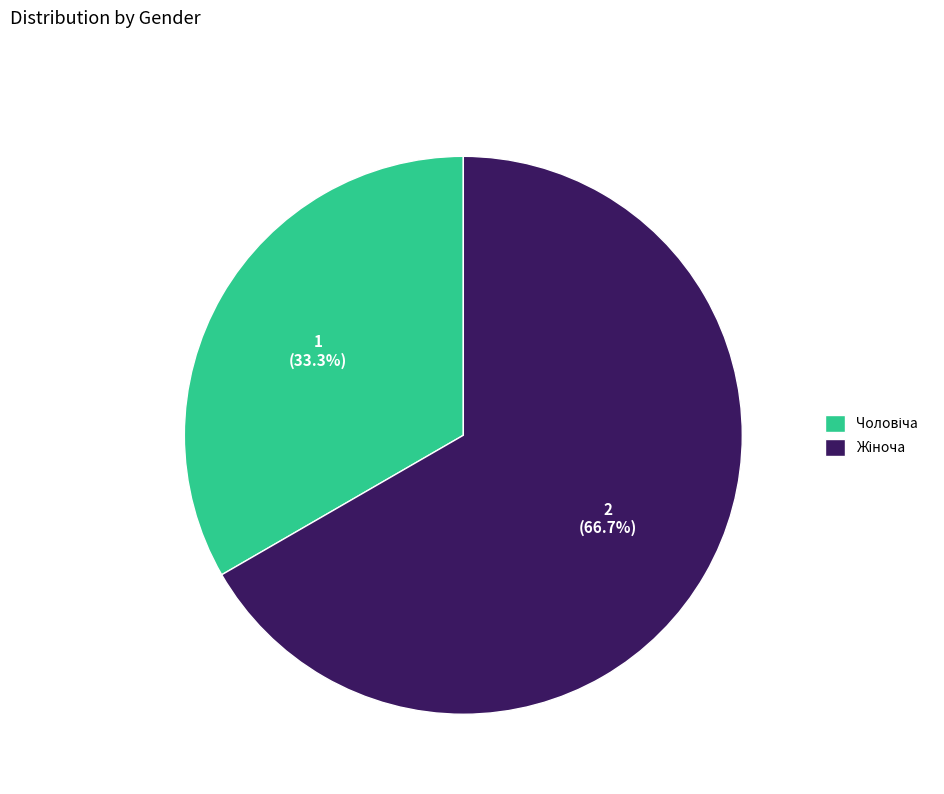

Does any single category account for the majority?

Yes